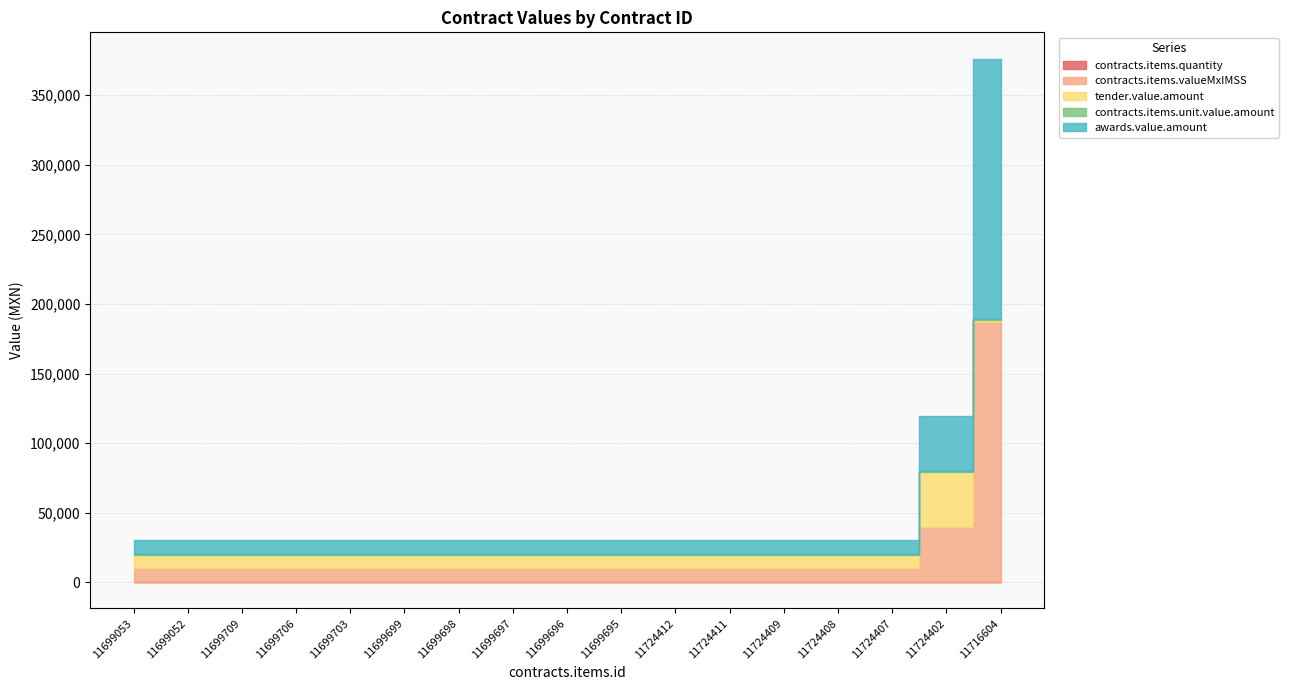

Read the tender.value.amount value at 11724409.

9900.6